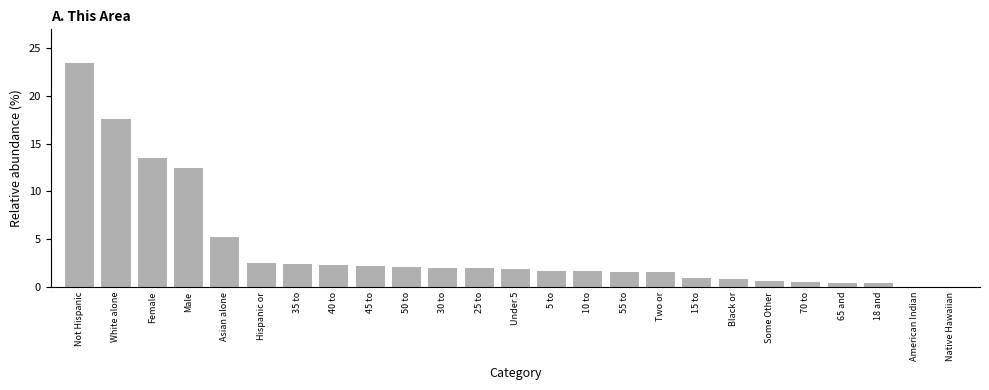

What is the sum of the values at 30 to and White alone?

19.5